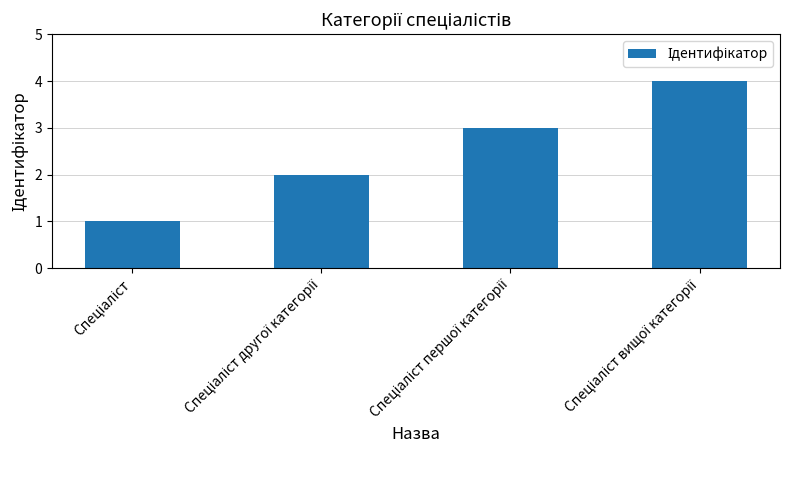

What is the sum of all values?

10